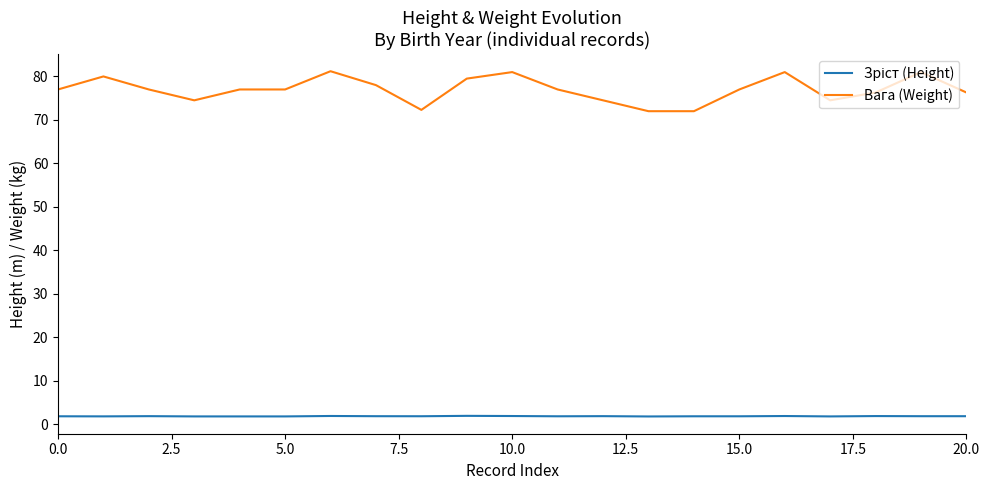

What is the lowest value of the Вага (Weight) series?

72.0